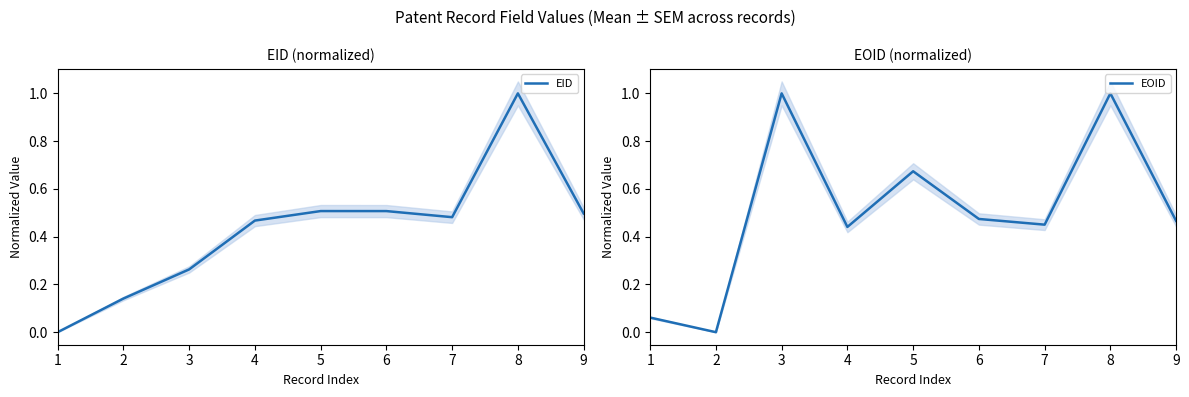

Is it true that EID equals 0.0 at 1?

True